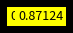

How many segments does this pie chart have?

10